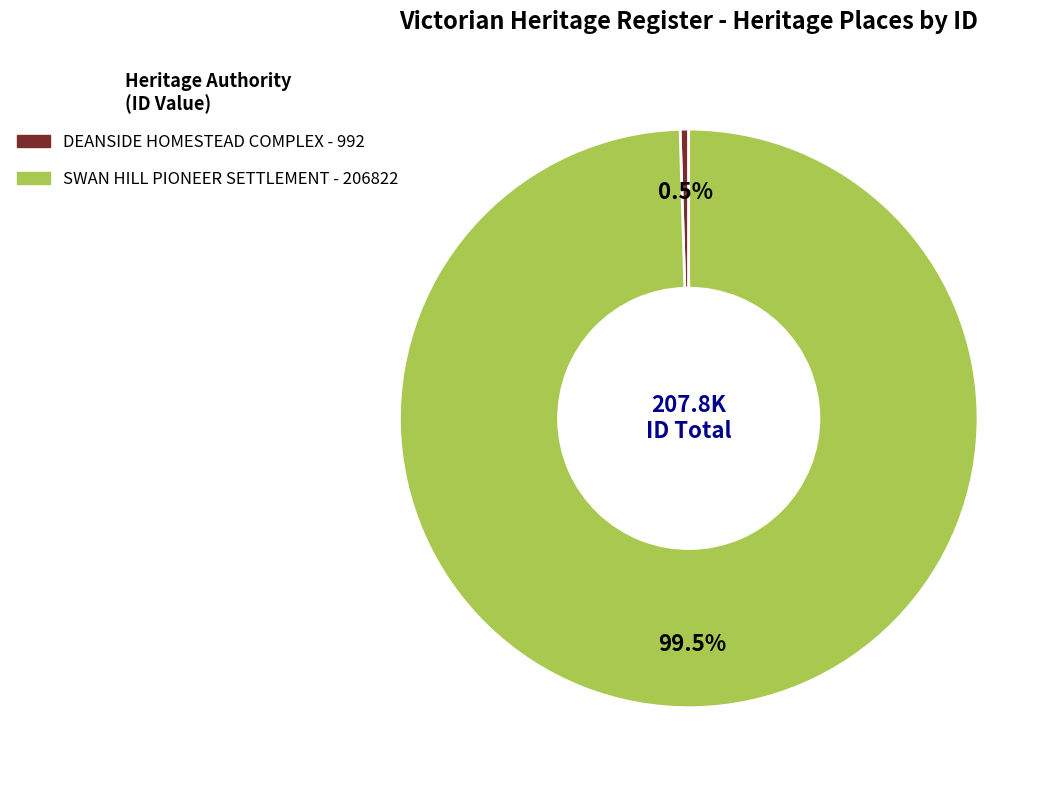

Do DEANSIDE HOMESTEAD COMPLEX and SWAN HILL PIONEER SETTLEMENT together represent more than half of the pie?

Yes